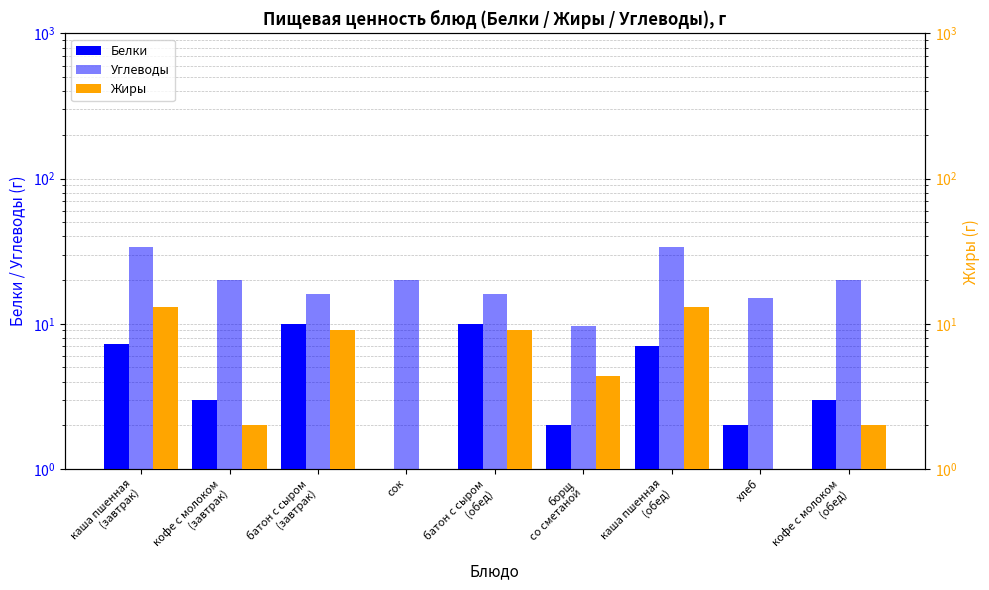

What is the label of the 9th bar from the right?

каша пшенная
(завтрак)